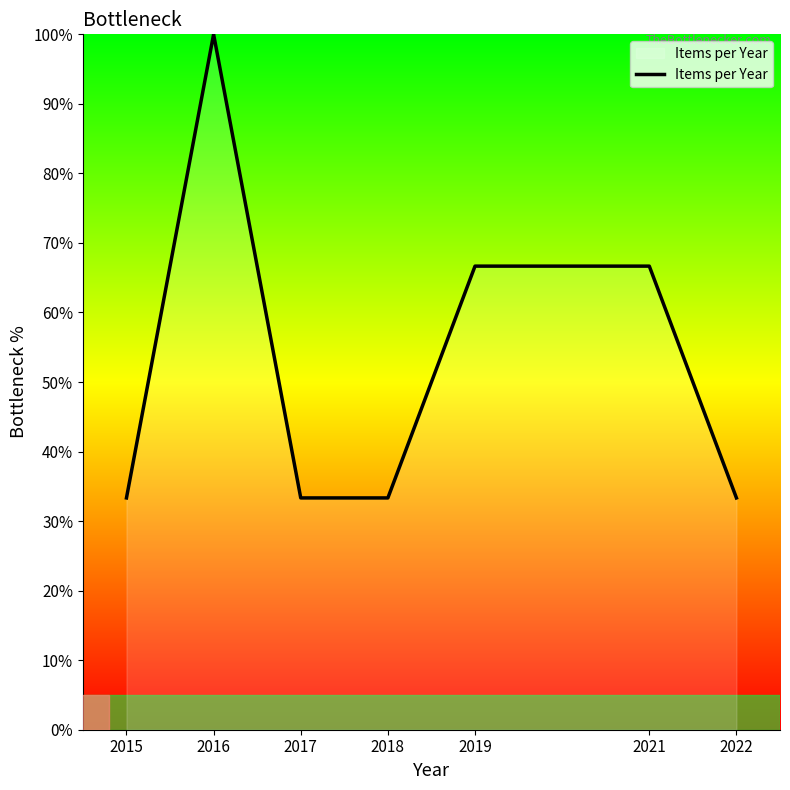

What is the change in value from 2017 to 2021?

+33.3